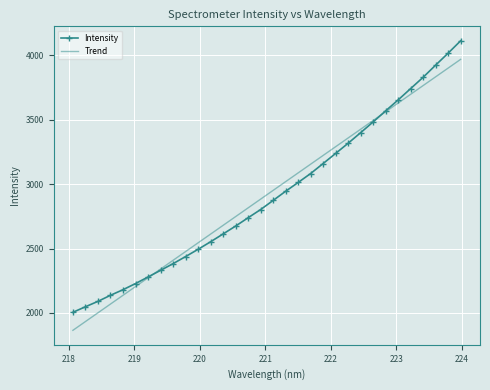

What is the maximum value for Trend?

3968.9